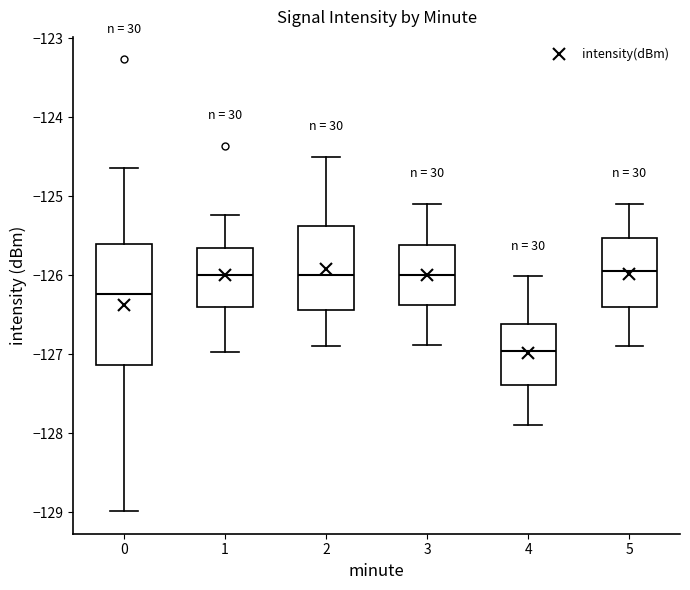

Reading left to right, transcribe this box plot: for each box, give where its median line is, the range the box spans, and where its two whiskers end, as read against the y-axis. The values are not printed on the chart, so give them approximately, as read against the axis.

0: median -126.2, box -127.1 to -125.6, whiskers -129.0 to -124.6
1: median -126.0, box -126.4 to -125.7, whiskers -127.0 to -125.2
2: median -126.0, box -126.4 to -125.4, whiskers -126.9 to -124.5
3: median -126.0, box -126.4 to -125.6, whiskers -126.9 to -125.1
4: median -127.0, box -127.4 to -126.6, whiskers -127.9 to -126.0
5: median -125.9, box -126.4 to -125.5, whiskers -126.9 to -125.1